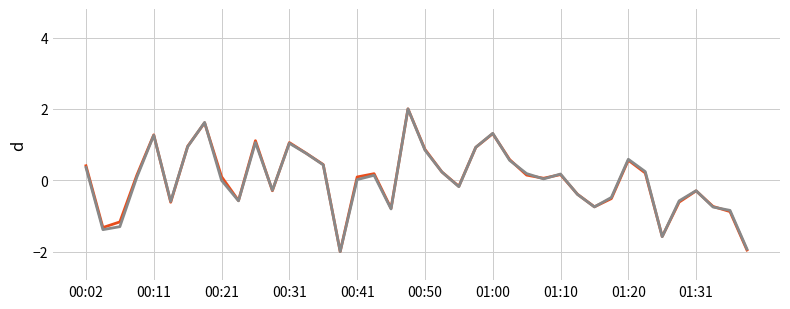

What is the maximum value shown in the chart?

2.0